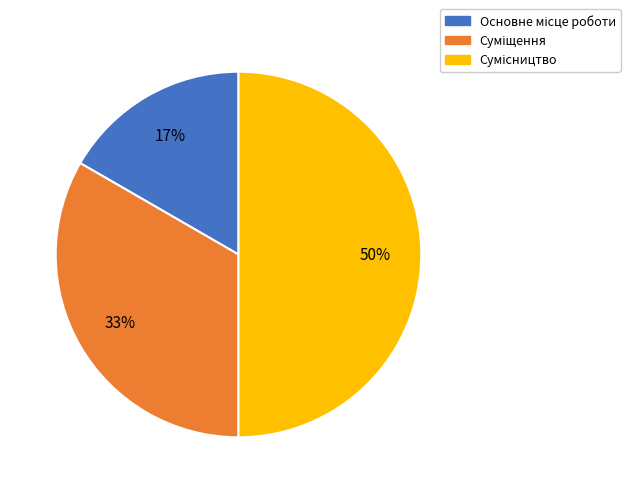

To the nearest percent, what is the average slice percentage?

33%